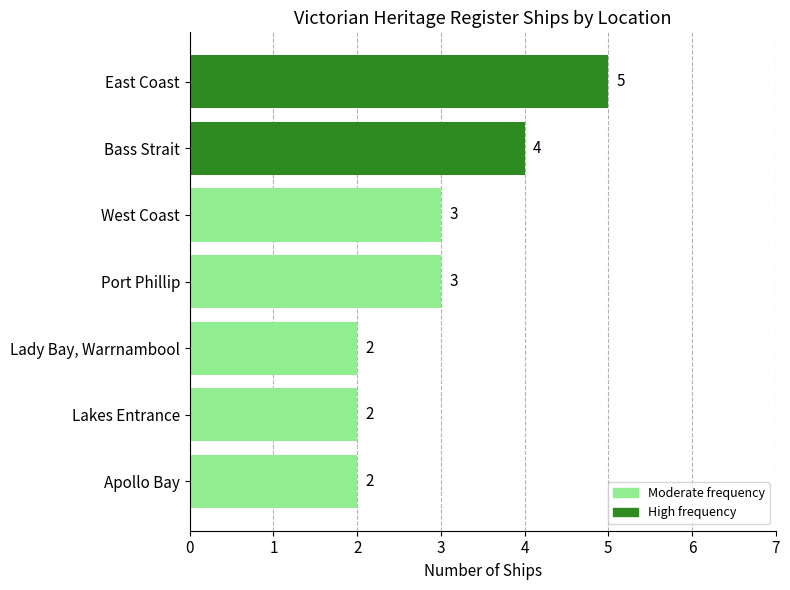

Is it true that the value at Port Phillip is 3?

True